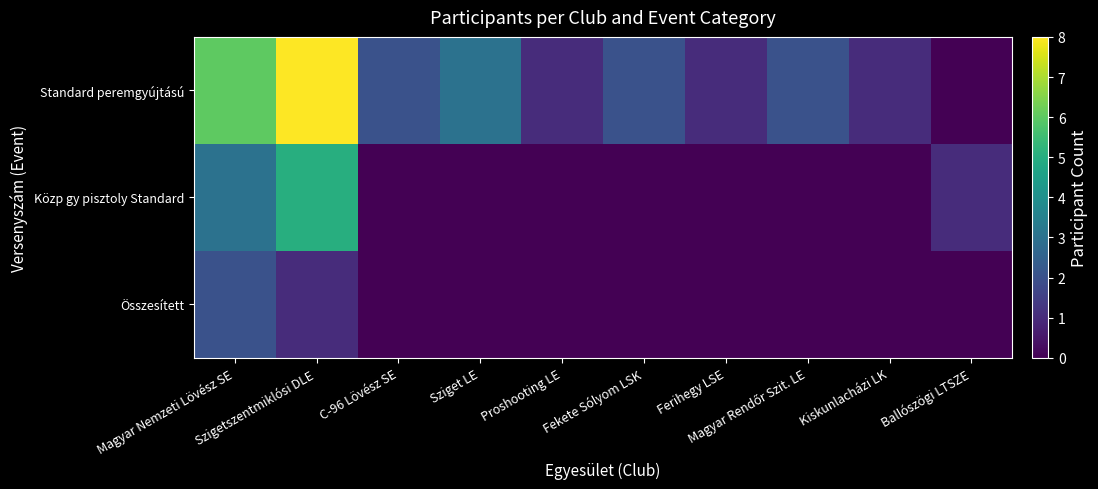

What is the spread (max minus min) of values at Ferihegy LSE?

1